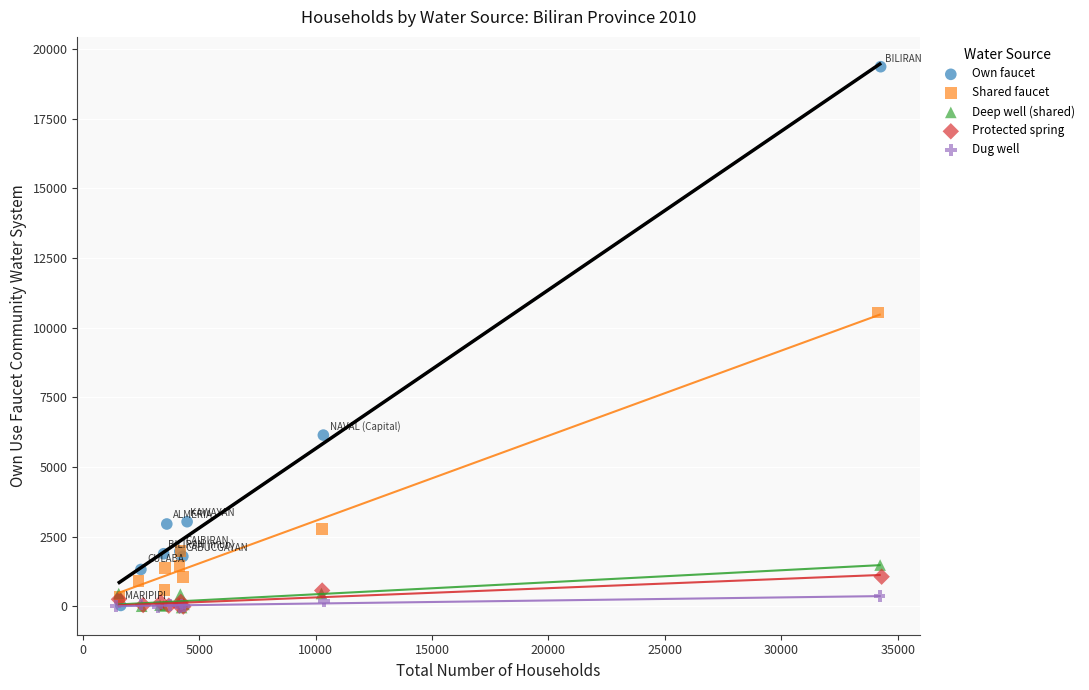

Which series has the largest Y range (max minus min)?

Own faucet